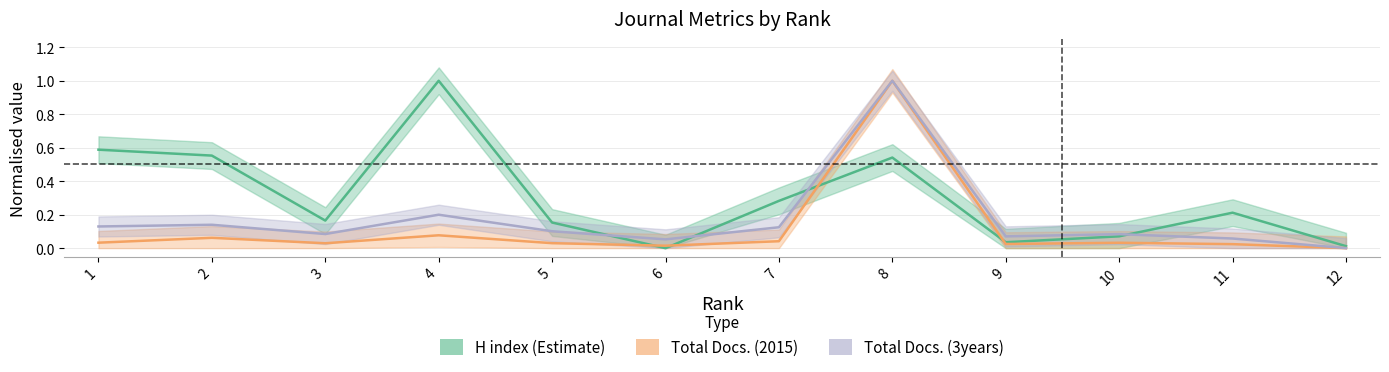

Which label corresponds to the largest value in the chart?

4